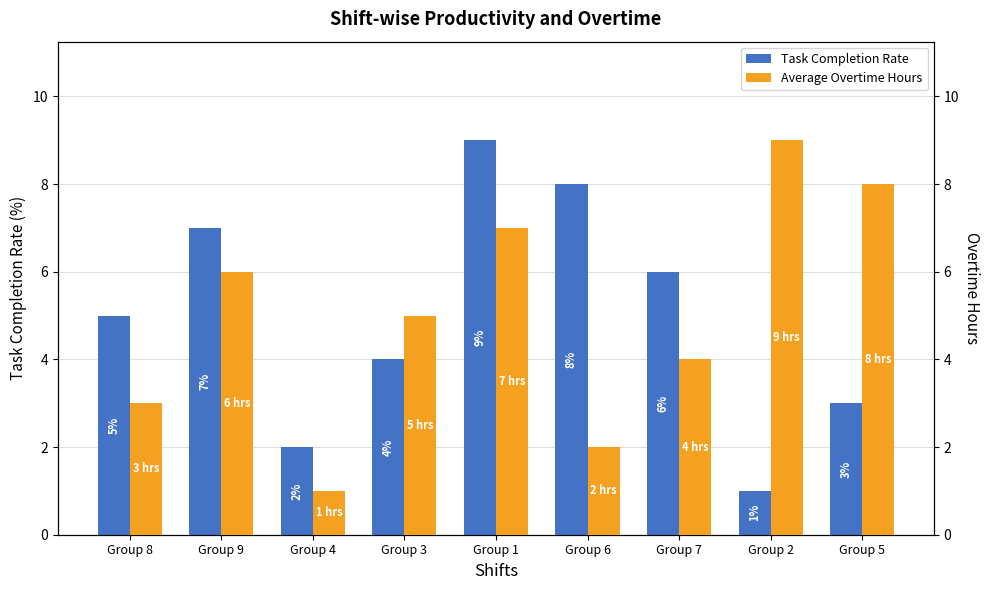

At how many categories does at least one series exceed 7?

4